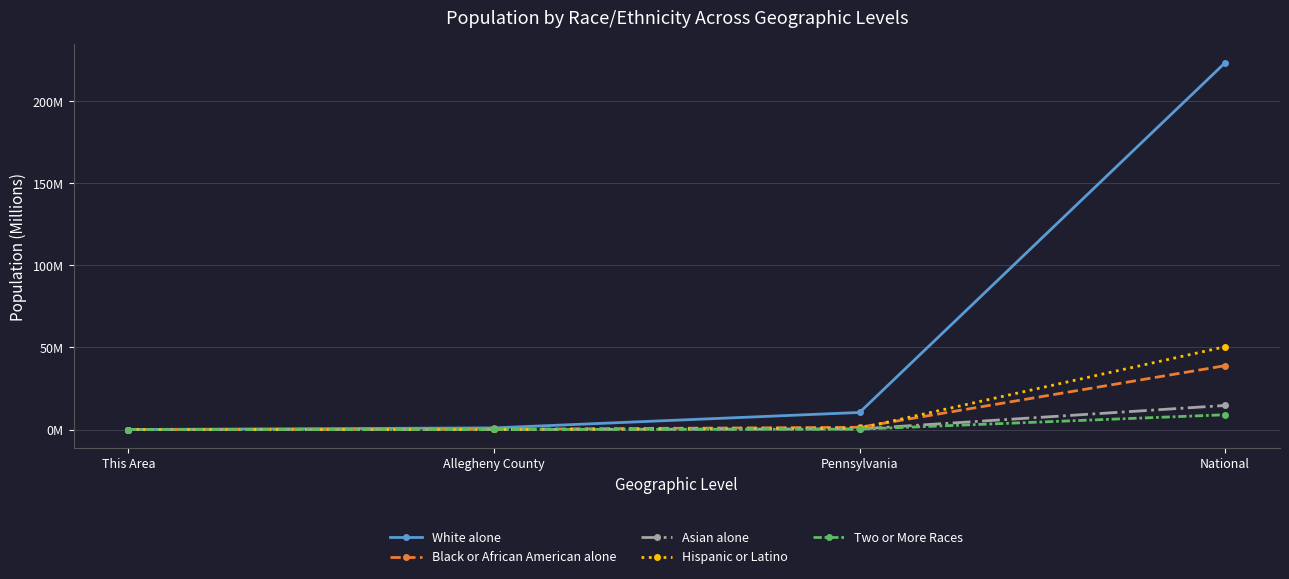

Where is White alone nearest to the value 111?

Pennsylvania